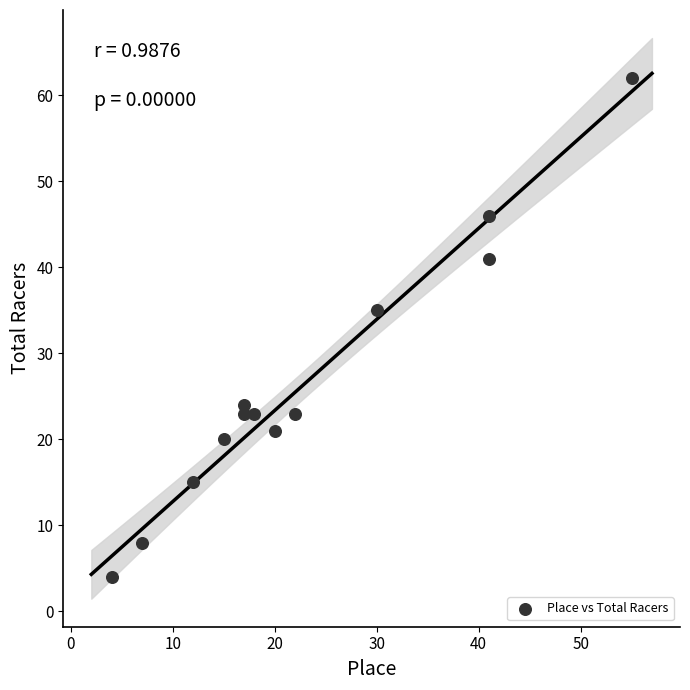

What Y value in the scatter plot is closest to 33?

35